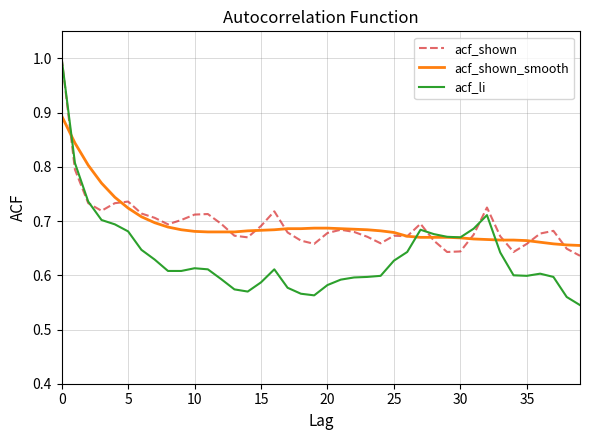

Which series has the widest spread of values?

acf_li